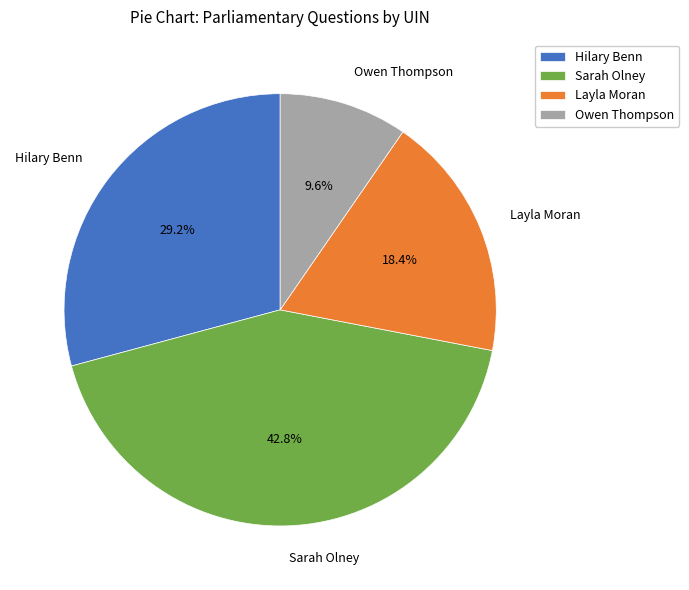

Is there any slice that represents more than half of the pie?

No